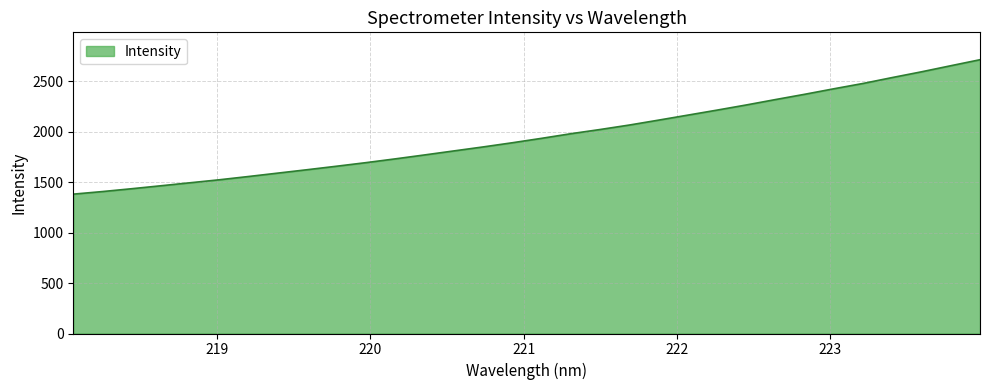

What is the maximum value shown in the chart?

2713.8